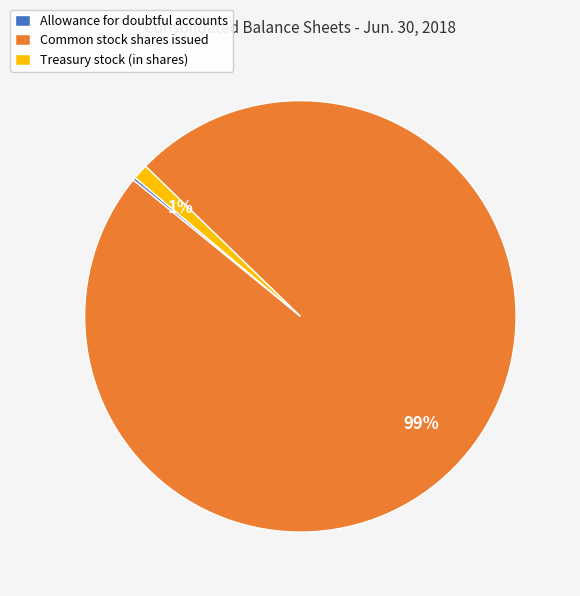

Is there a majority slice in this chart?

Yes